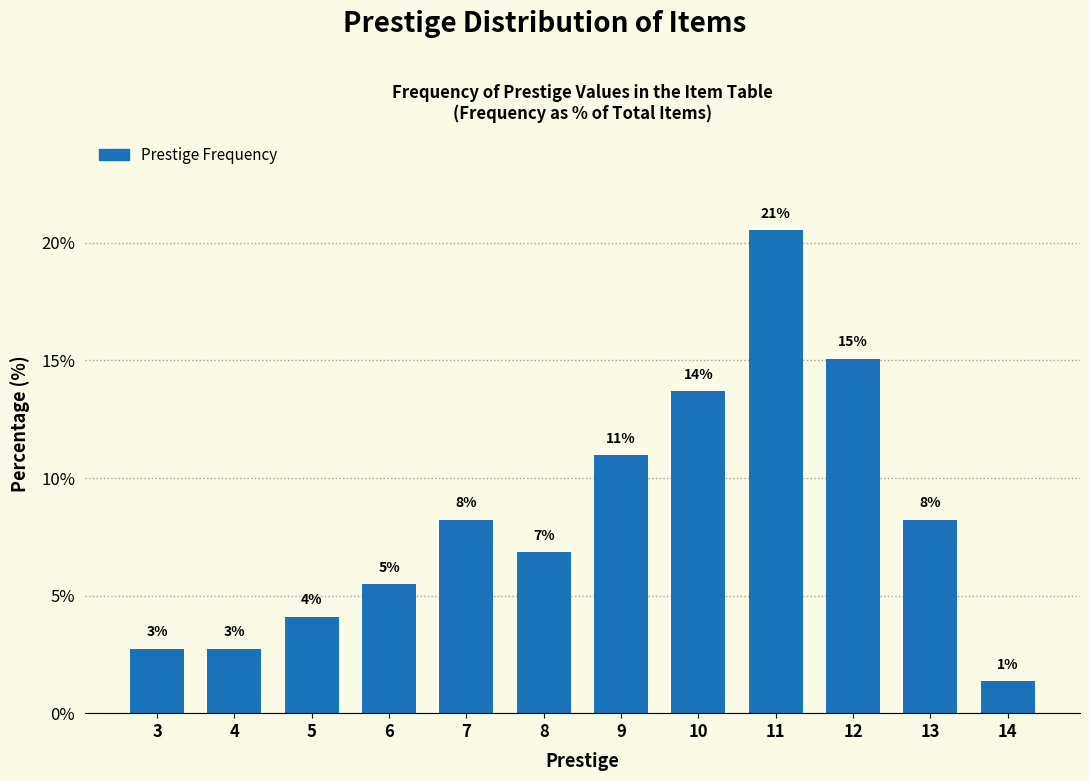

How many bars are there in total?

12